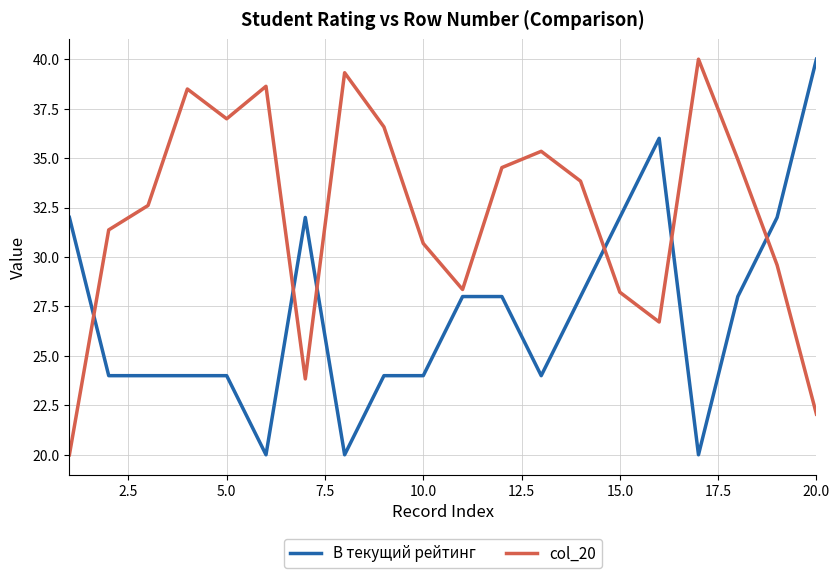

Reading right to left, list all the values displayed in this chart.

В текущий рейтинг: 40.0	32.0	28.0	20.0	36.0	32.0	28.0	24.0	28.0	28.0	24.0	24.0	20.0	32.0	20.0	24.0	24.0	24.0	24.0	32.0
col_20: 22.1	29.6	34.9	40.0	26.7	28.2	33.8	35.3	34.5	28.4	30.7	36.6	39.3	23.8	38.6	37.0	38.5	32.6	31.4	20.0